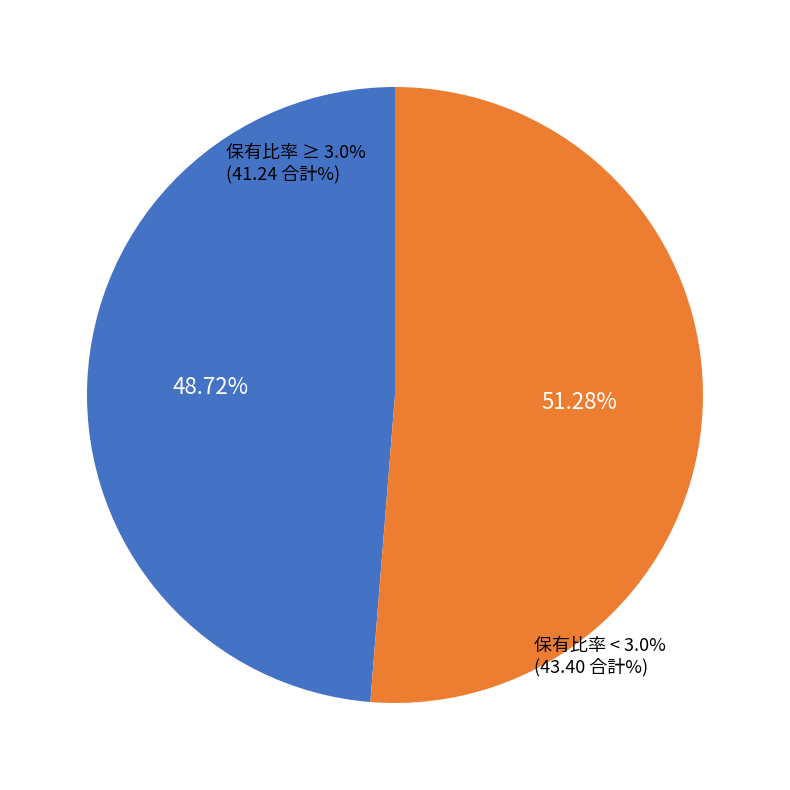

The 2028年4月15日 slice represents 1% of the pie. True or false?

False